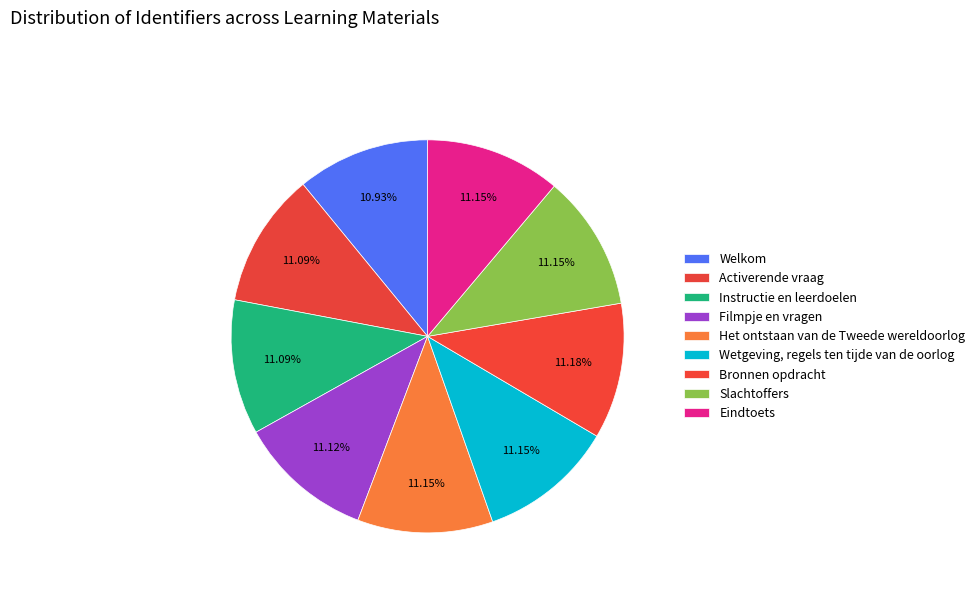

What is the smallest slice in the pie chart?

Welkom